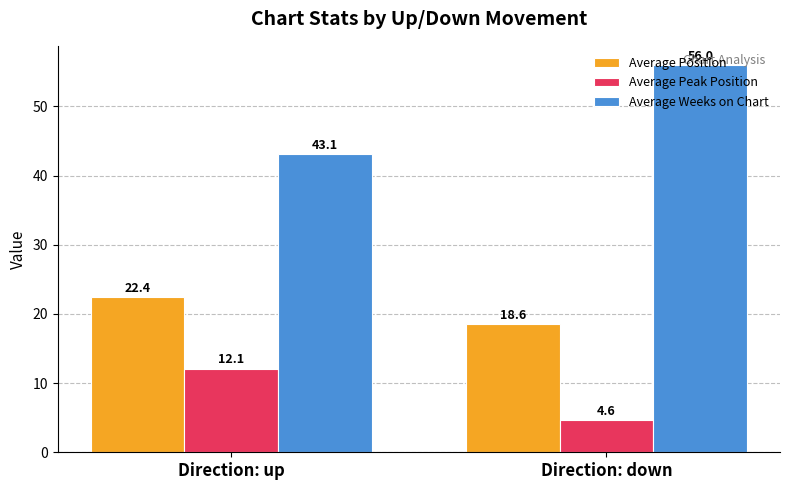

How many data points in Average Peak Position are above 12?

1